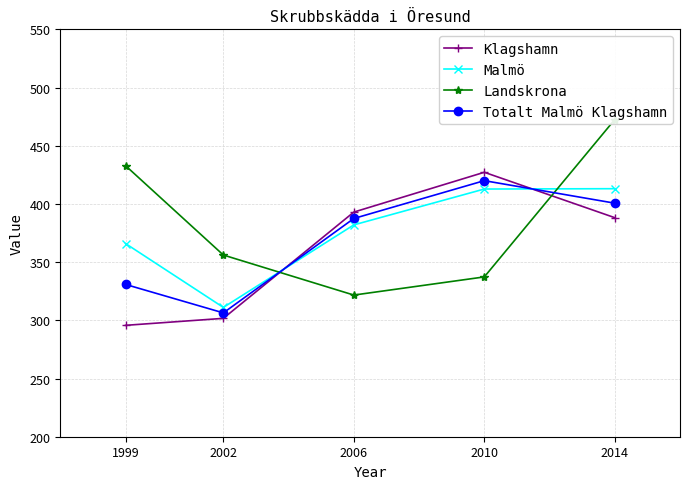

The value of Malmö at 2010 is 567.5. True or false?

False